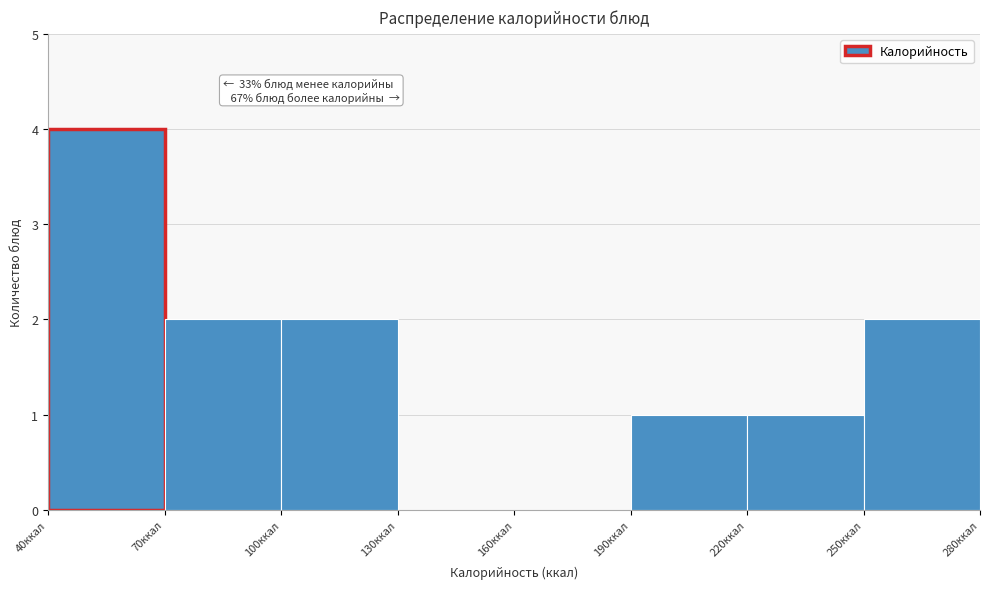

Which range on the x-axis has the tallest bar?

40 to 70